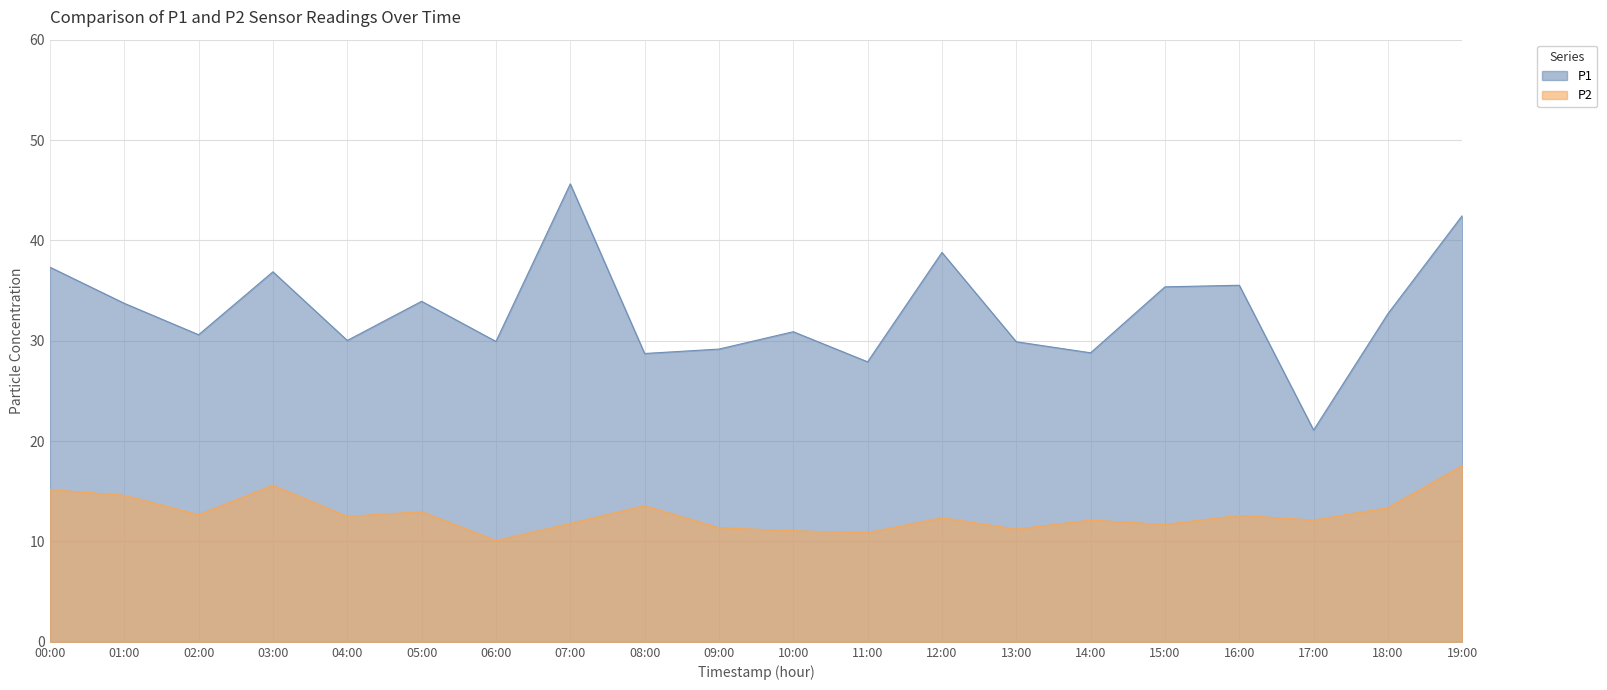

How many data points does each series have?

20